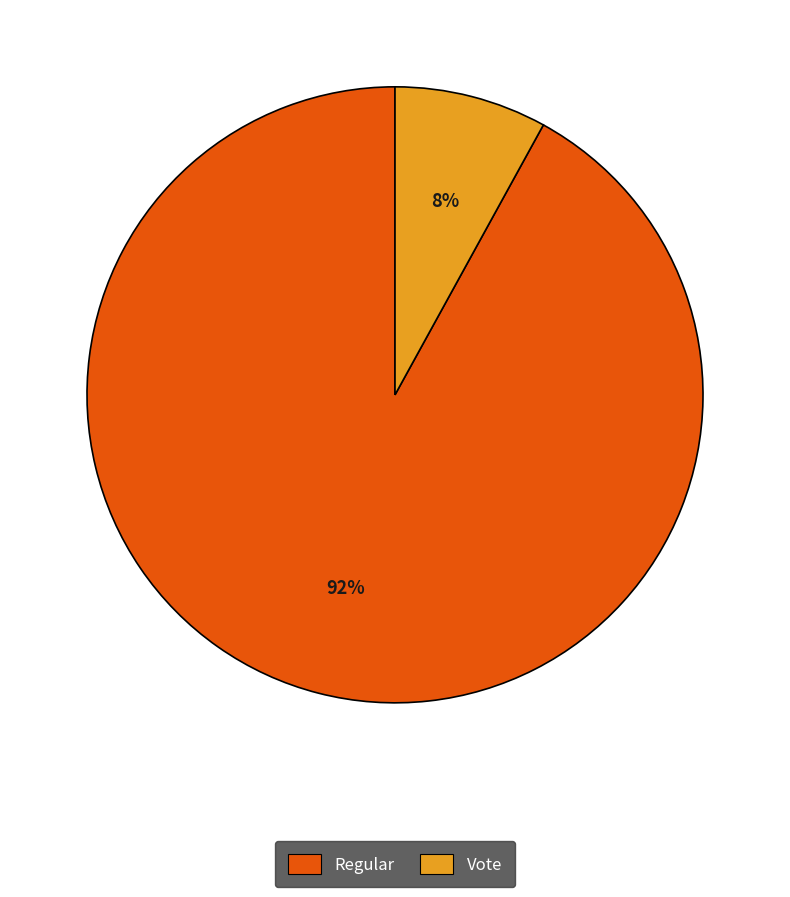

Is Regular the majority of the pie?

Yes